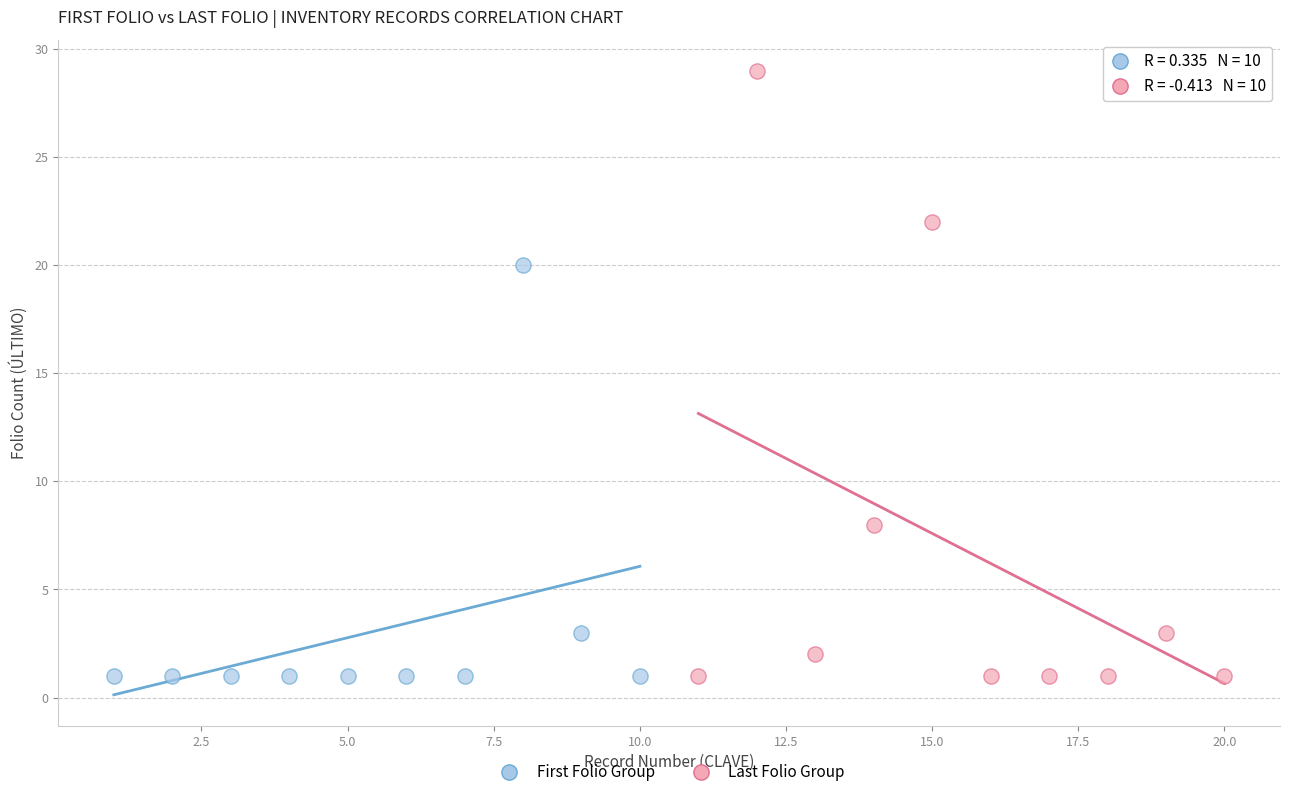

What are all the series names shown in the legend?

First Folio Group, Last Folio Group